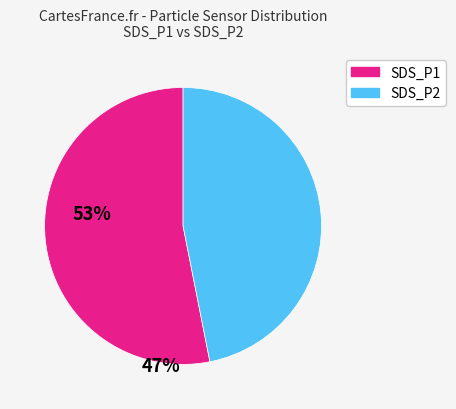

Is there a majority slice in this chart?

Yes